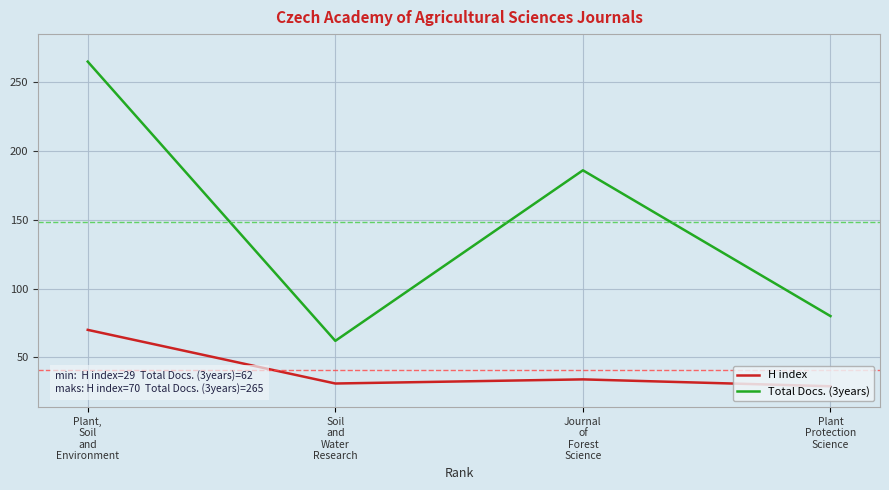

How many data points in Total Docs. (3years) are less than 186?

2